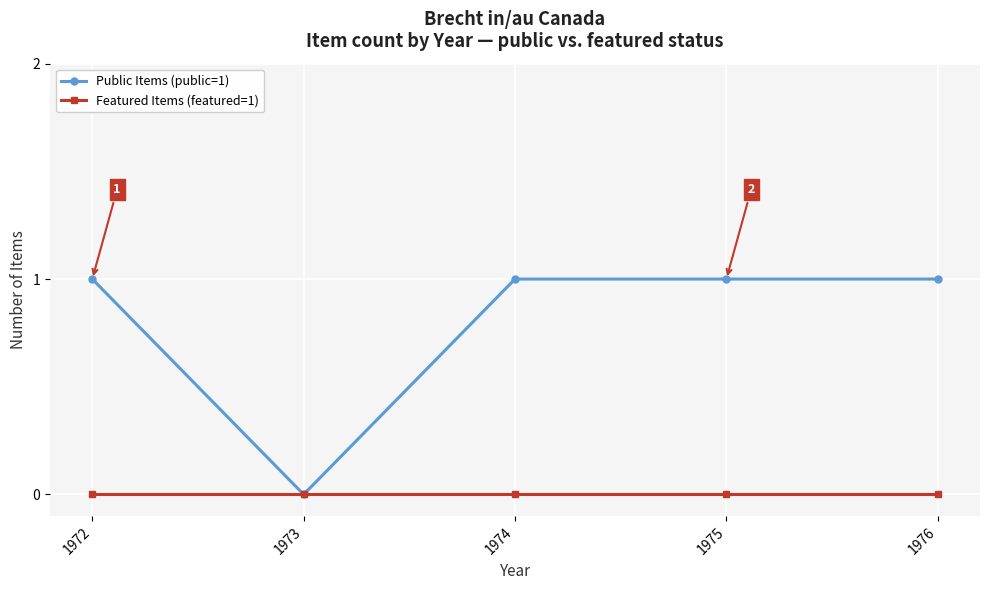

Reading left to right, transcribe all the data shown in this chart.

Public Items (public=1): 1972=1	1973=0	1974=1	1975=1	1976=1
Featured Items (featured=1): 1972=0	1973=0	1974=0	1975=0	1976=0